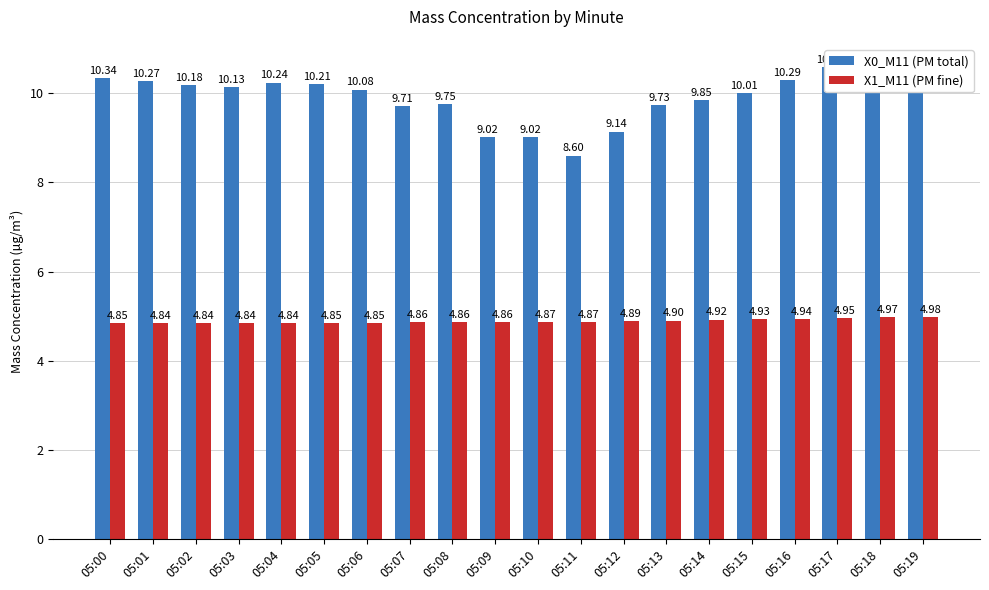

At which category is the sum across all series the highest?

05:17